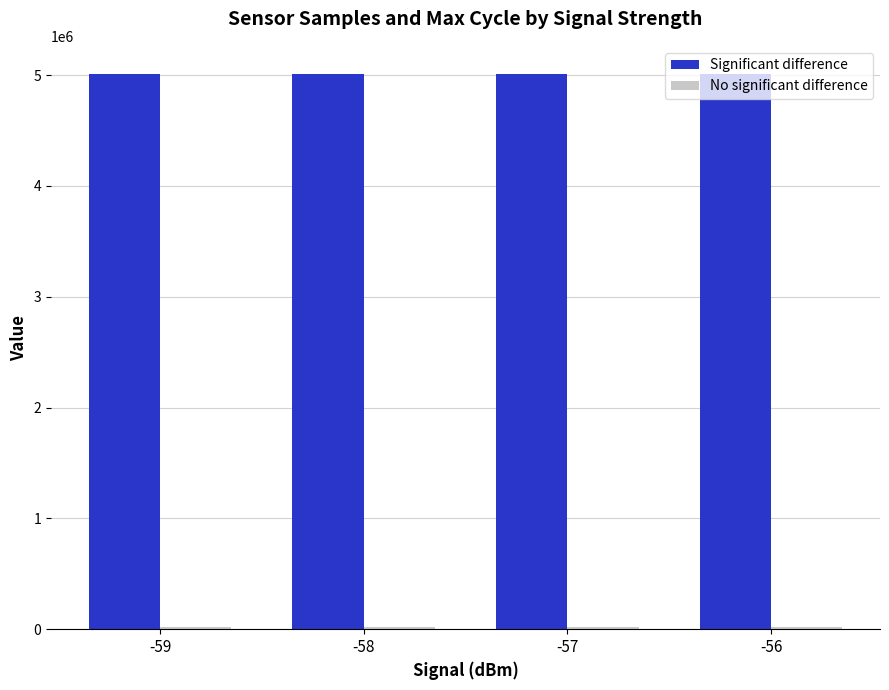

How many distinct data groups are displayed?

2